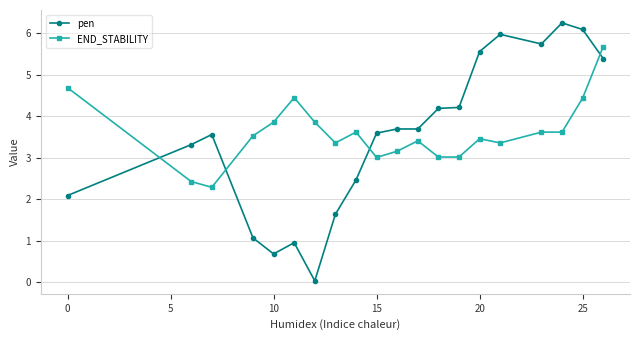

Which series has the largest range (max minus min)?

pen